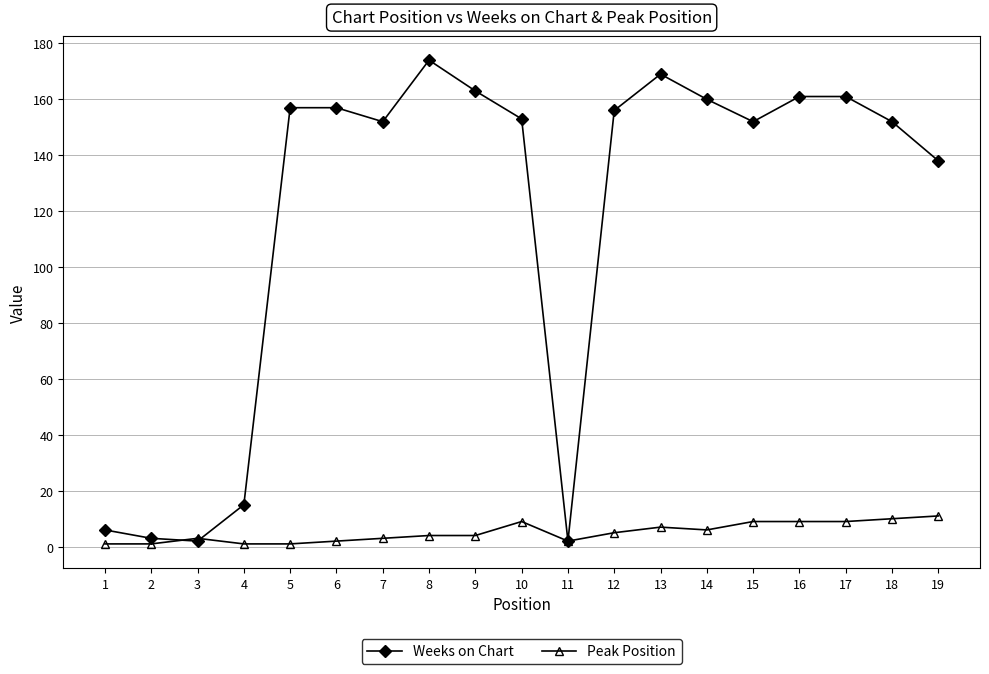

Is it true that Weeks on Chart equals 157 at 6?

True